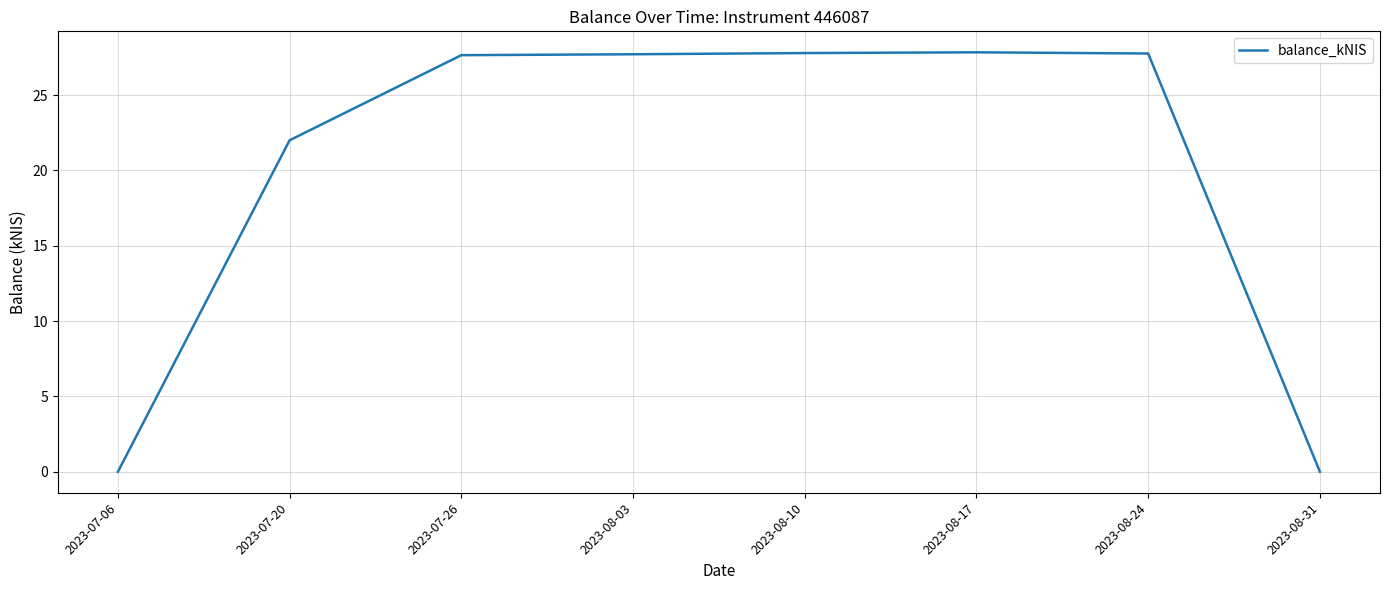

Does the chart have visible grid lines?

Yes